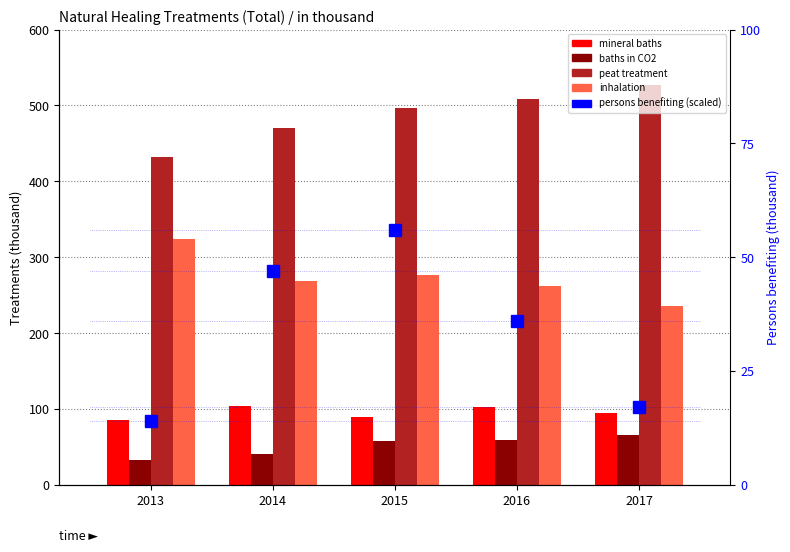

The mineral baths series shows 154.1 at 2015. True or false?

False